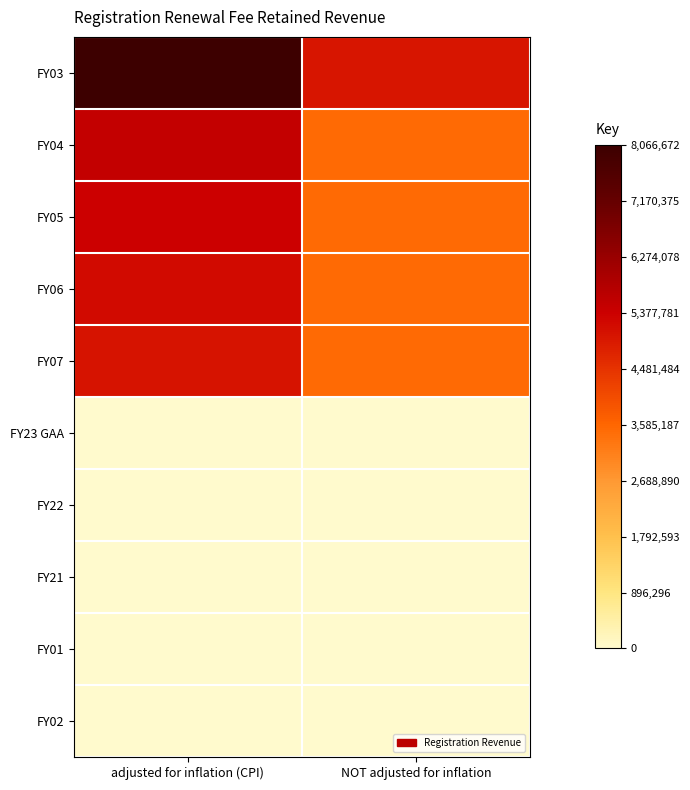

What is the spread (max minus min) of values at NOT adjusted for inflation?

5000000